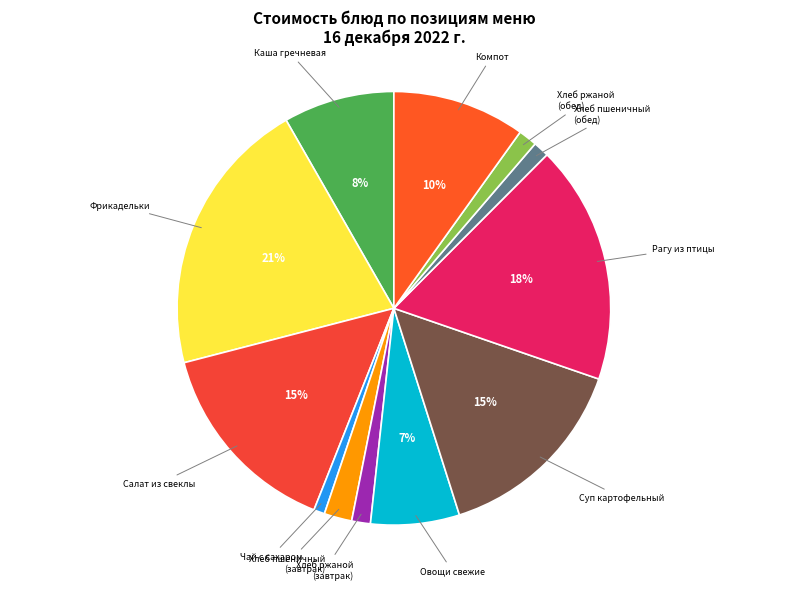

Rank the categories by value from lowest to highest.

ЧАЙ С САХАРОМ, ХЛЕБ ПШЕНИЧНЫЙ БЕЛЫЙ (обед), ХЛЕБ РЖАНОЙ (завтрак), ХЛЕБ РЖАНОЙ (обед), ХЛЕБ ПШЕНИЧНЫЙ БЕЛЫЙ (завтрак), ОВОЩИ НАТУРАЛЬНЫЕ СВЕЖИЕ, КАША РАССЫПЧАТАЯ ГРЕЧНЕВАЯ, КОМПОТ ИЗ СВЕЖИХ ПЛОДОВ, СУП КАРТОФЕЛЬНЫЙ С КРУПОЙ, САЛАТ ИЗ СВЕКЛЫ С СЫРОМ И ЧЕСНОКОМ, РАГУ ИЗ ПТИЦЫ, ФРИКАДЕЛЬКИ МЯСНЫЕ В СОУСЕ